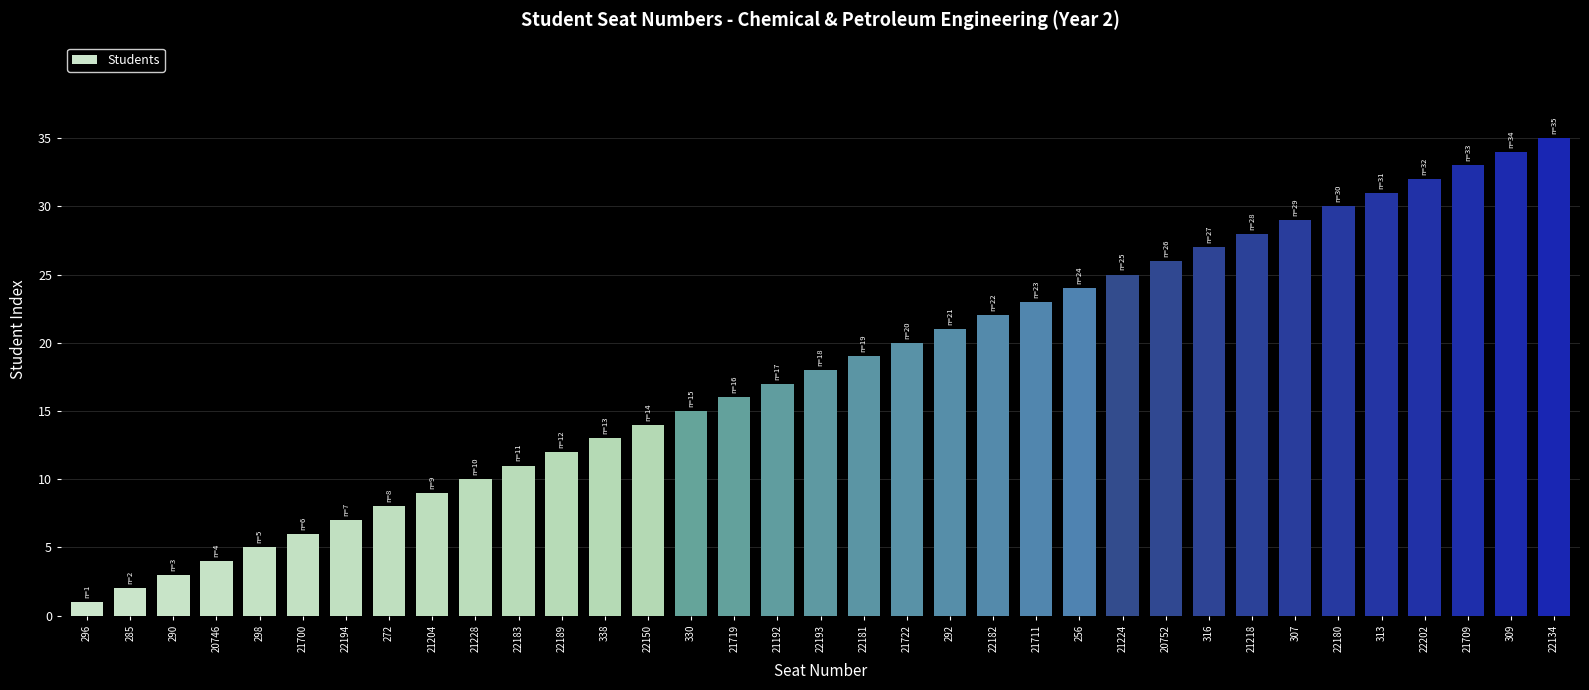

Does the chart contain any negative values?

No